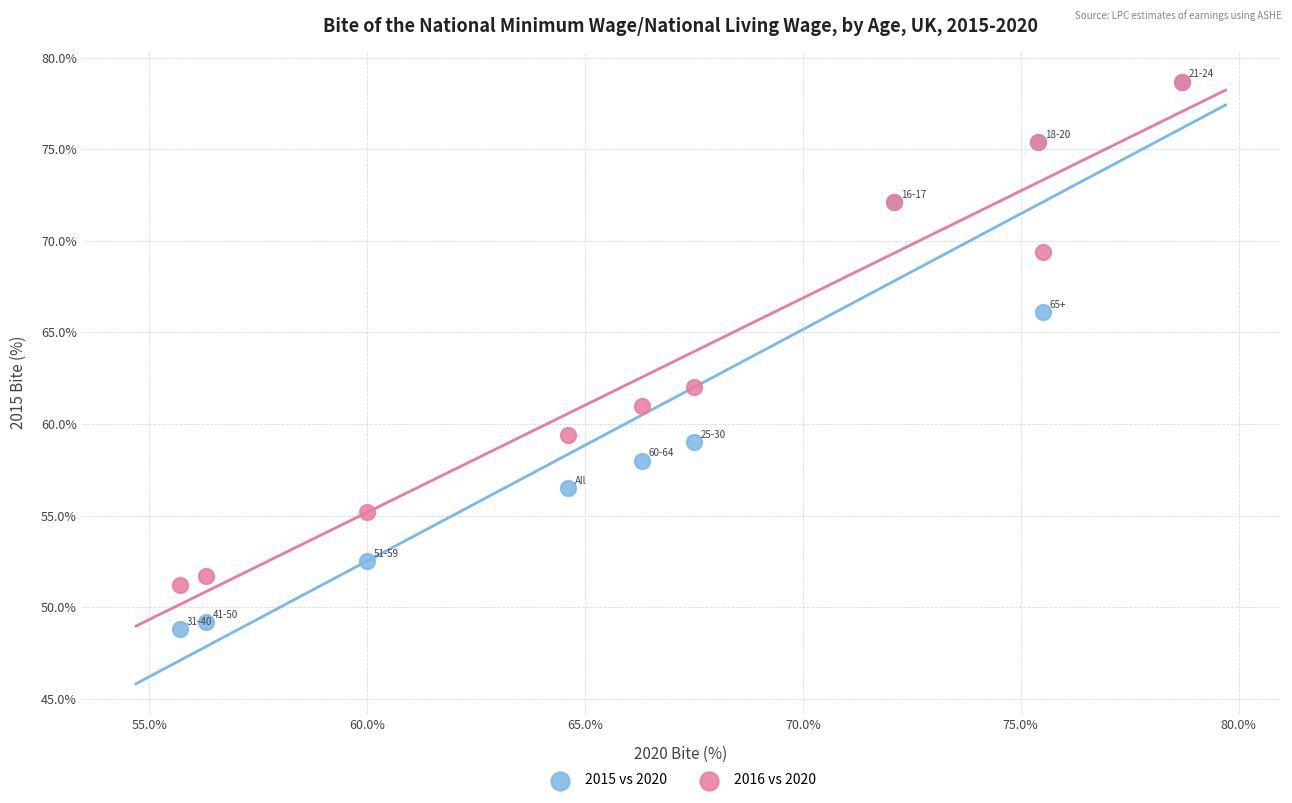

Which series has the widest spread of Y values?

2015 vs 2020